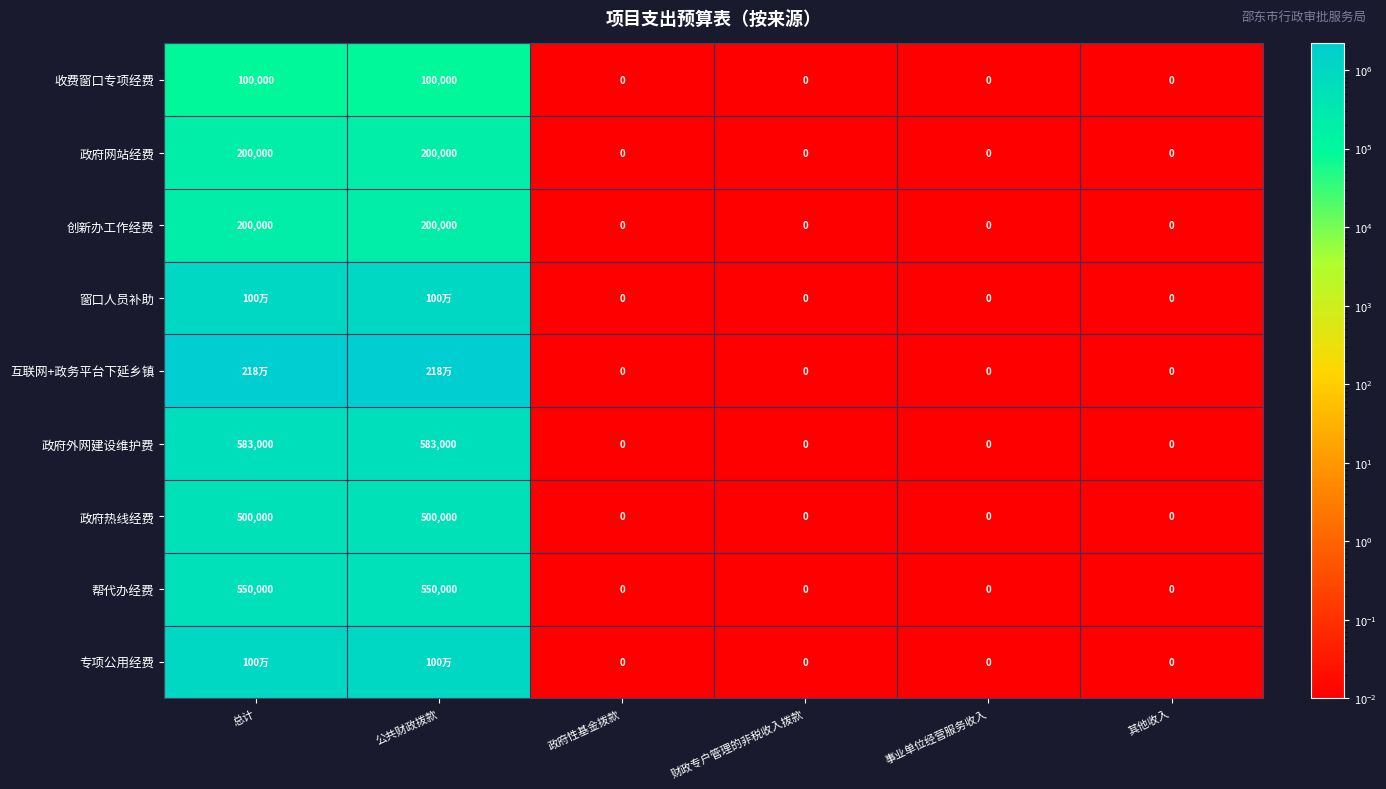

Count the 创新办工作经费 values in the range 0 to 200000.

6